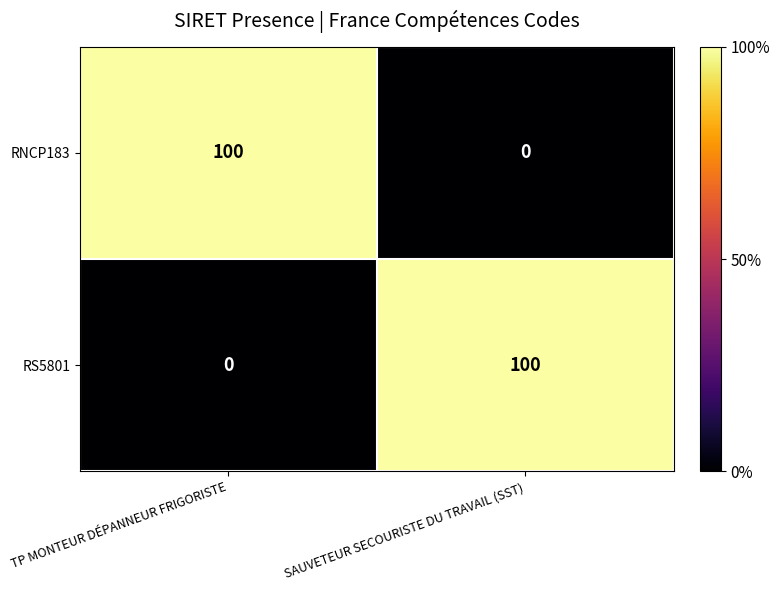

Where is RS5801 nearest to the value 50?

TP MONTEUR DÉPANNEUR FRIGORISTE